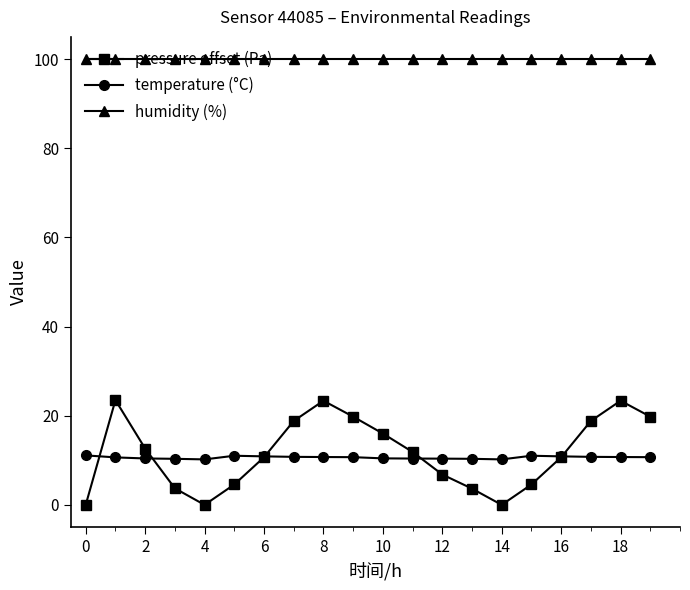

What is the greatest value displayed?

100.0